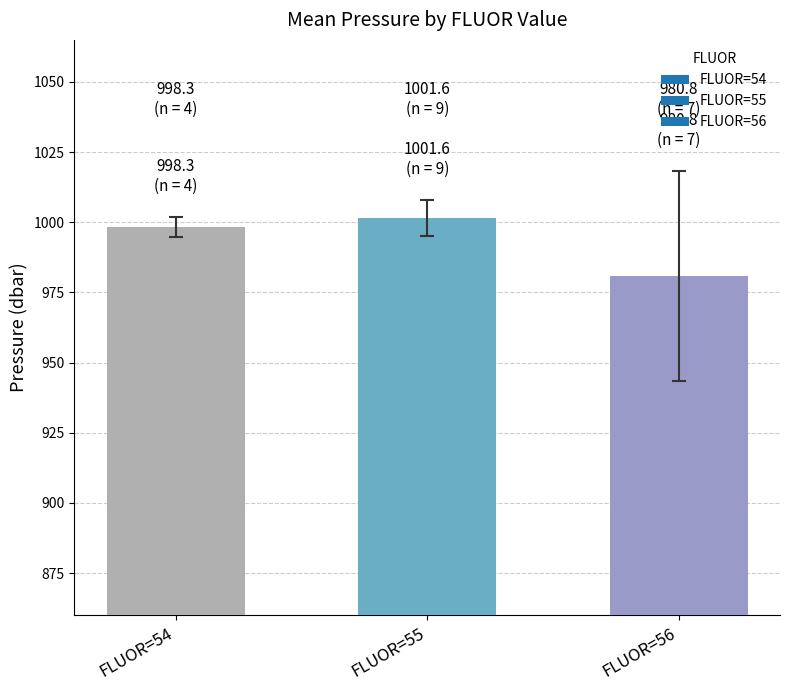

At which category does the chart reach its minimum across all series?

FLUOR=56